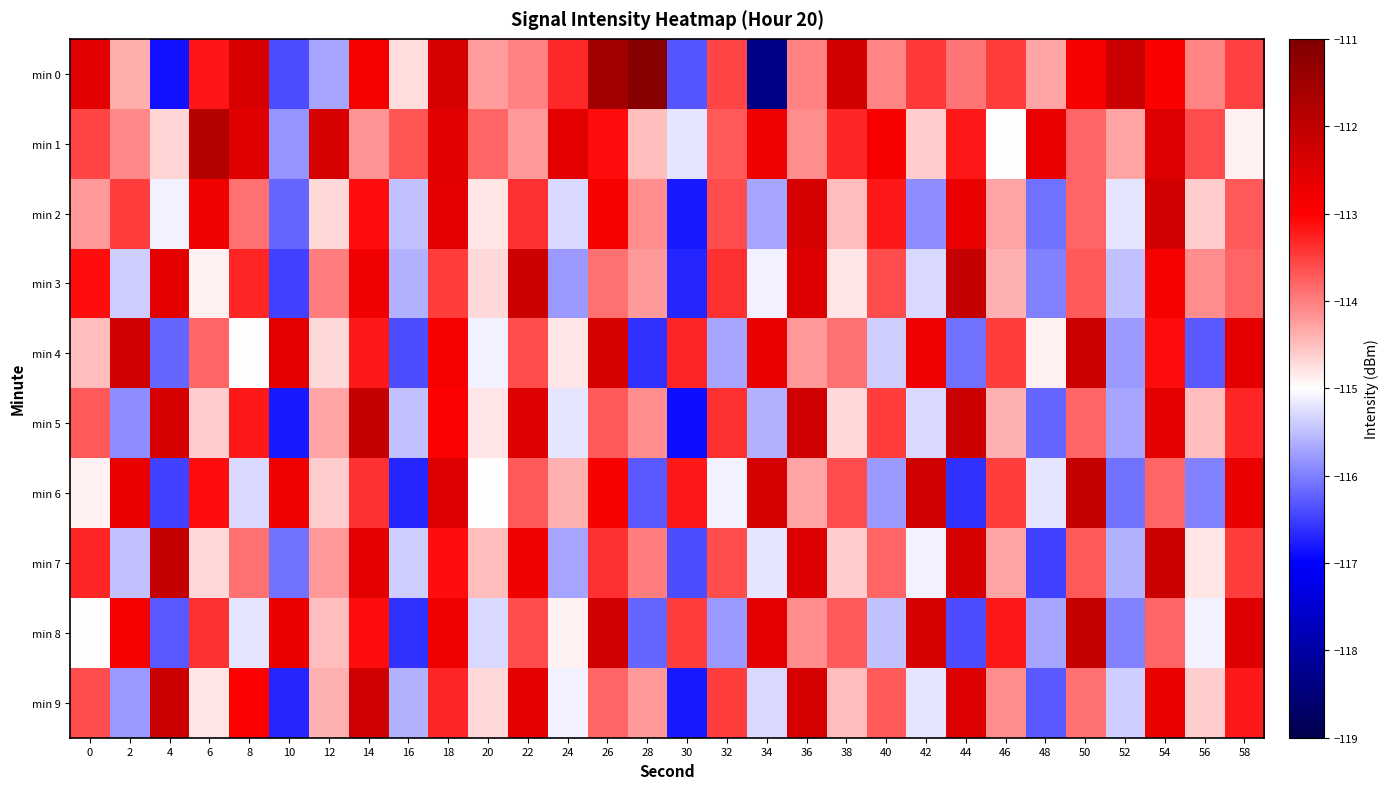

At which category is the sum across all series the highest?

18